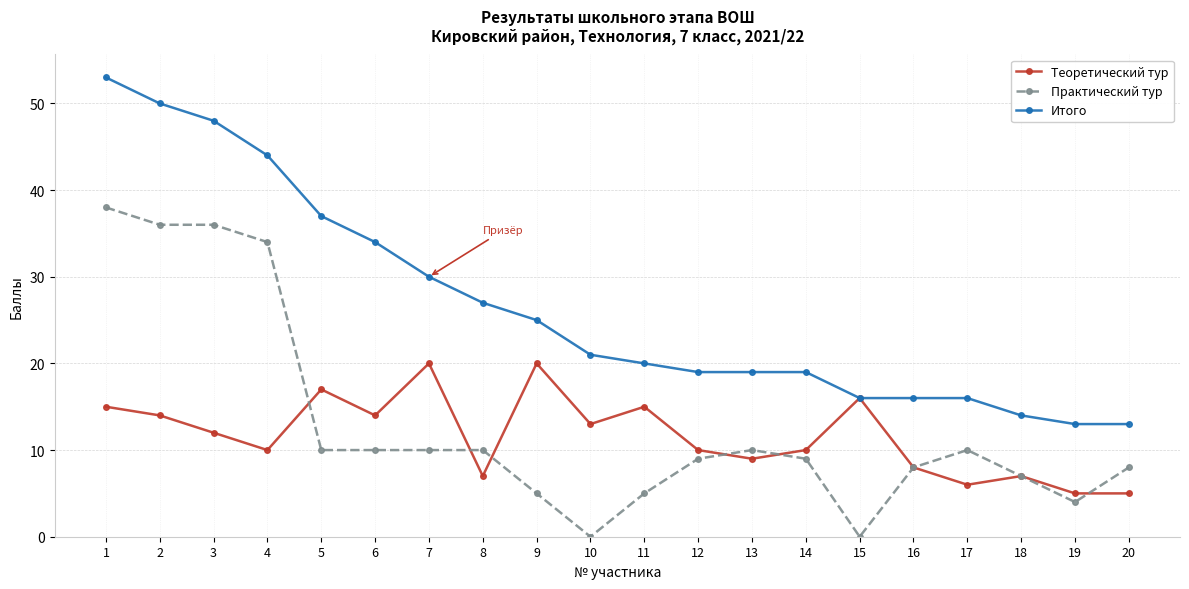

Reading left to right, list all the values displayed in this chart.

Теоретический тур: 1=15	2=14	3=12	4=10	5=17	6=14	7=20	8=7	9=20	10=13	11=15	12=10	13=9	14=10	15=16	16=8	17=6	18=7	19=5	20=5
Практический тур: 1=38	2=36	3=36	4=34	5=10	6=10	7=10	8=10	9=5	10=0	11=5	12=9	13=10	14=9	15=0	16=8	17=10	18=7	19=4	20=8
Итого: 1=53	2=50	3=48	4=44	5=37	6=34	7=30	8=27	9=25	10=21	11=20	12=19	13=19	14=19	15=16	16=16	17=16	18=14	19=13	20=13